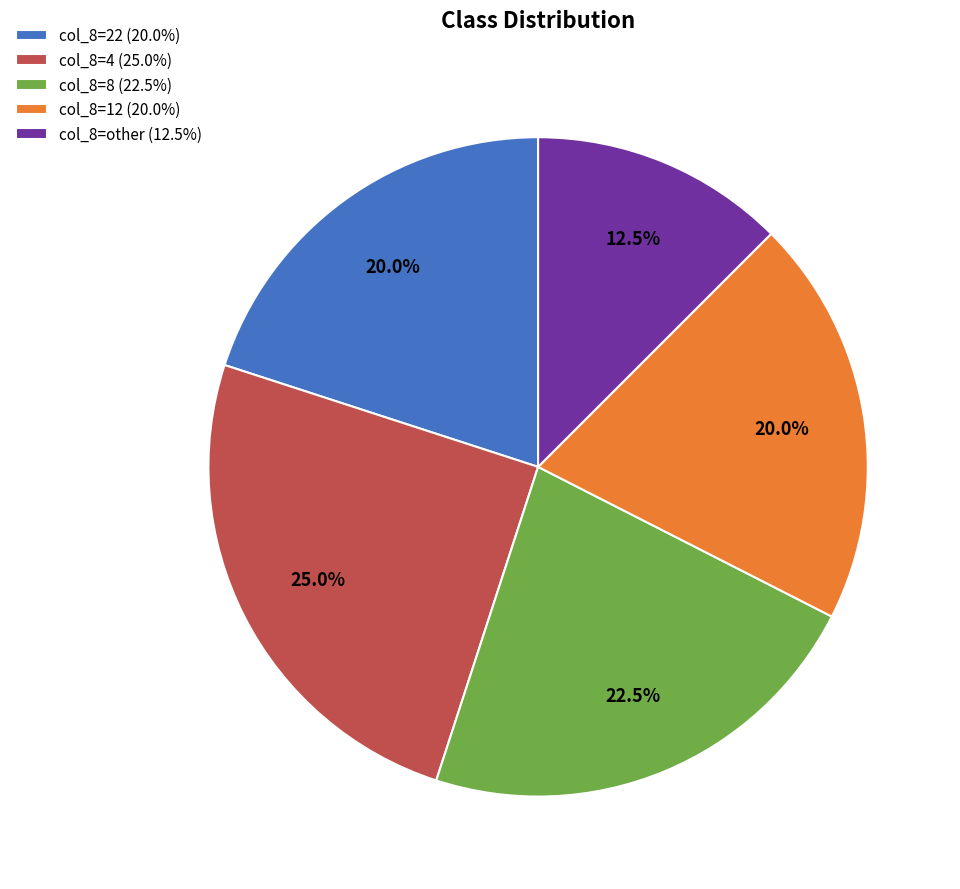

Does col_8=4 (25.0%) represent more than half of the total?

No